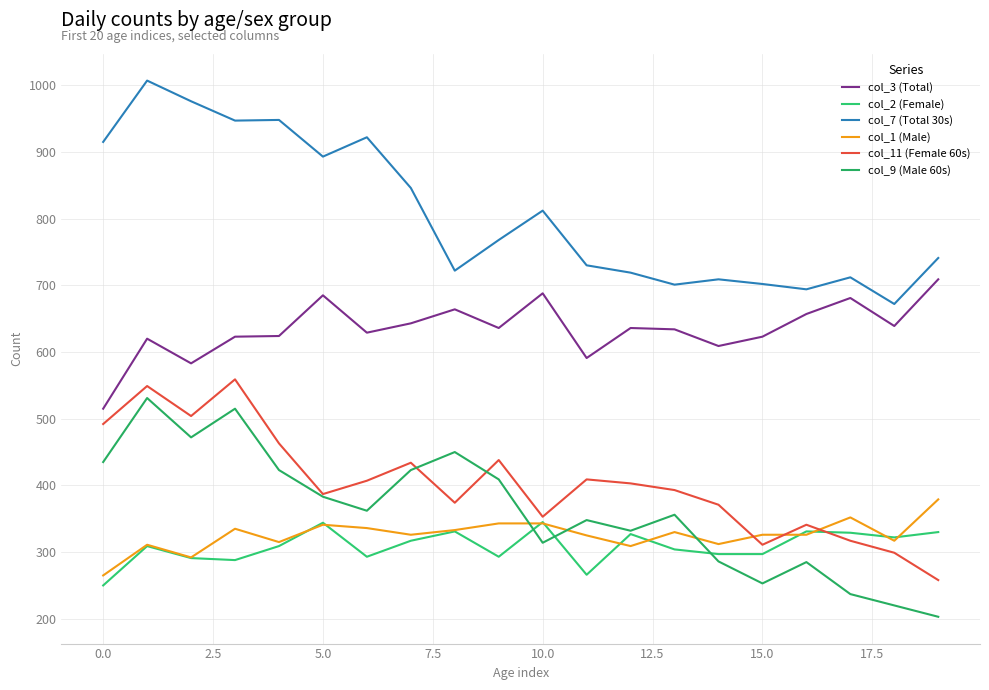

Does the chart have visible grid lines?

Yes